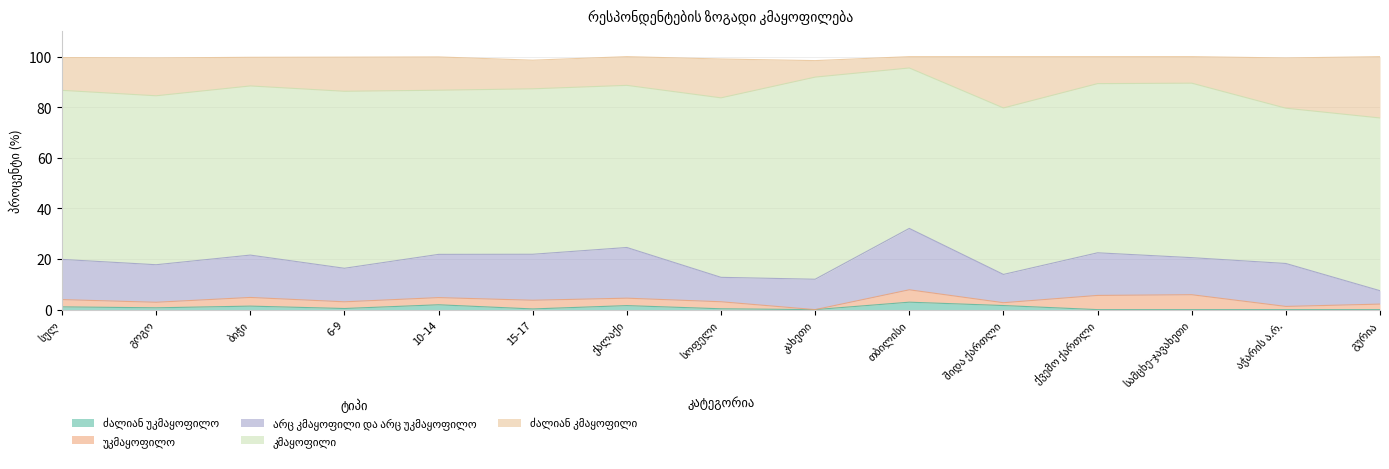

How many lines are shown in the chart?

5